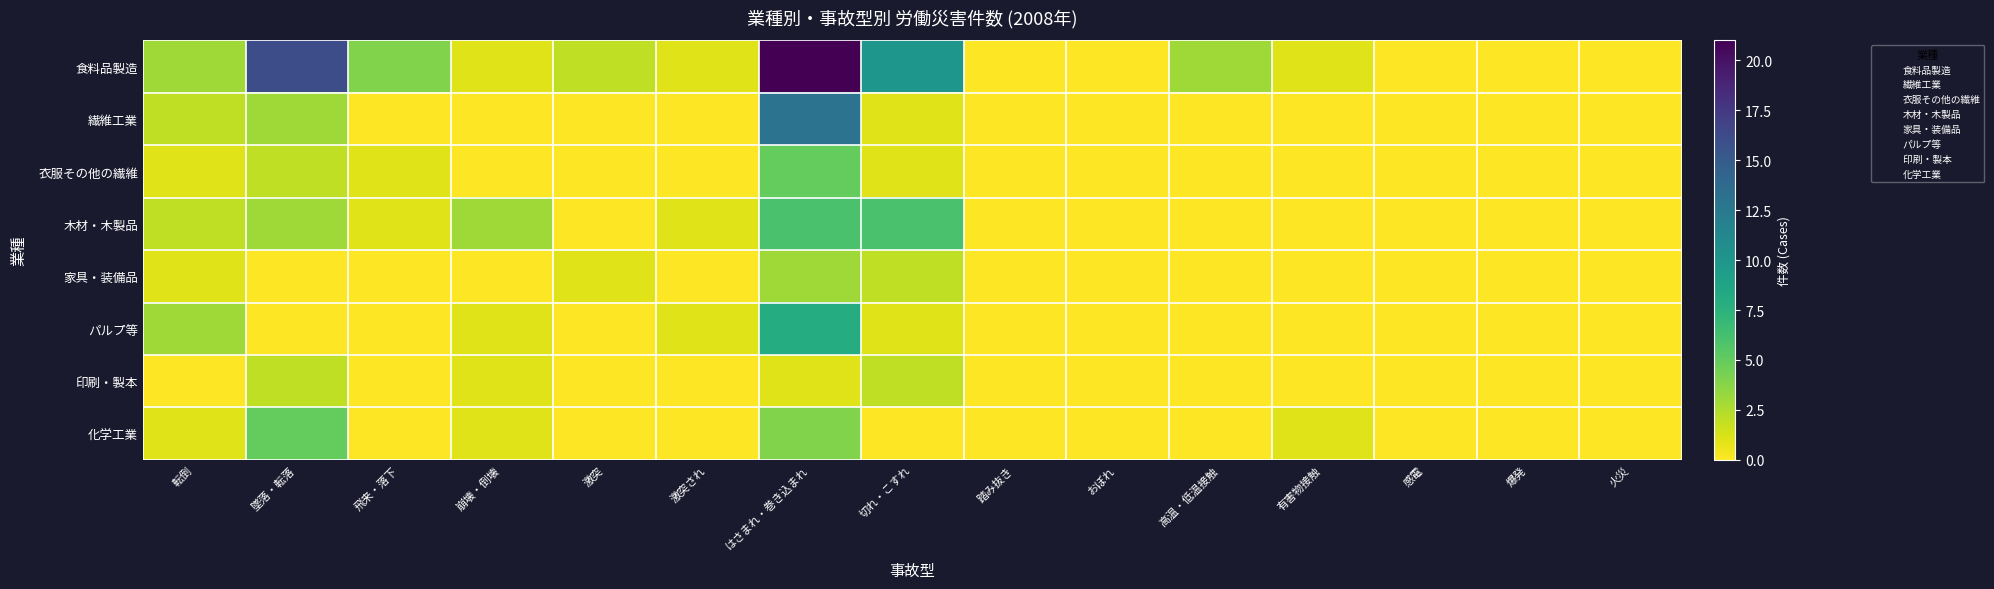

List the series in order of their peak value, highest first.

食料品製造, 繊維工業, パルプ等, 木材・木製品, 衣服その他の繊維, 化学工業, 家具・装備品, 印刷・製本